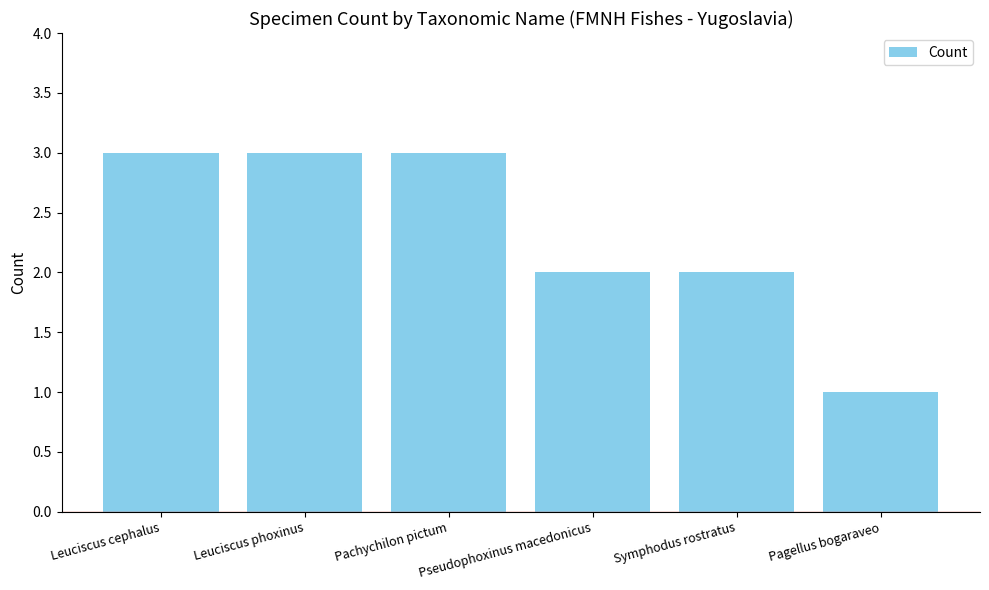

What position from the right is Symphodus rostratus?

2